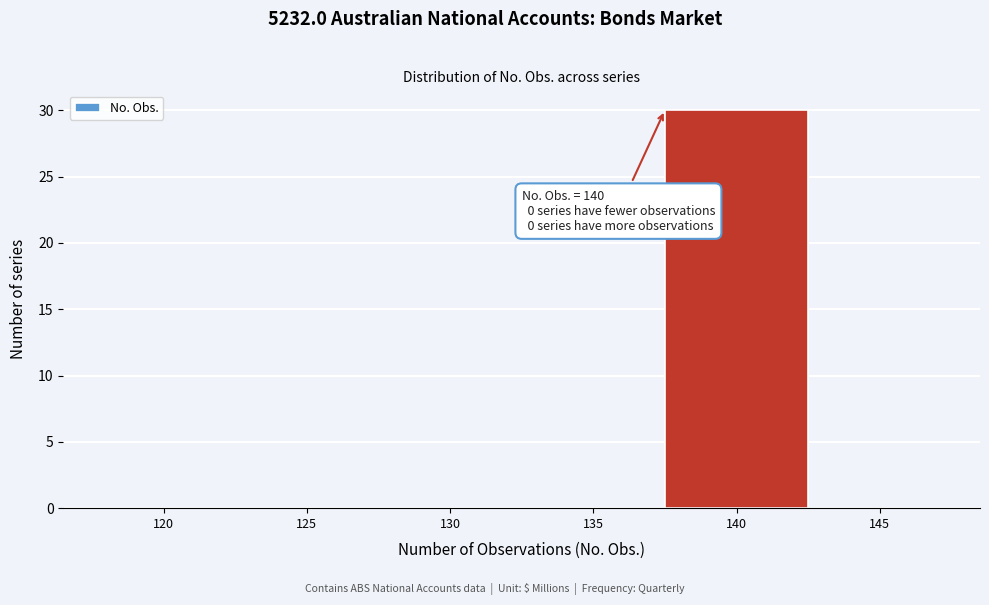

Reading right to left, transcribe all the data shown in this chart.

145=0	140=30	135=0	130=0	125=0	120=0